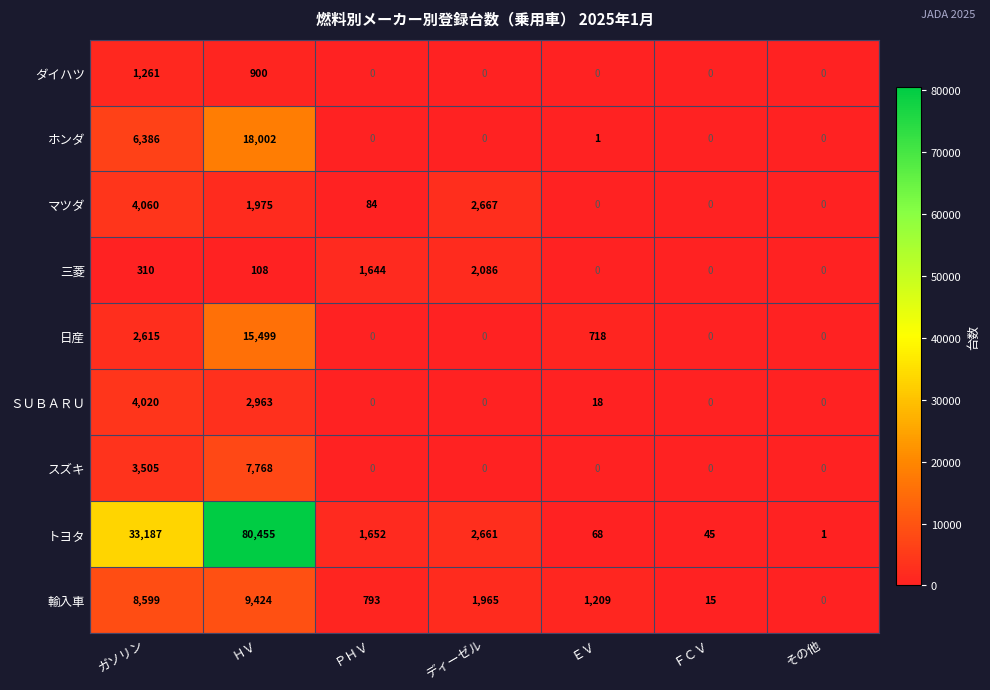

How many values in the マツダ series are below 84?

3